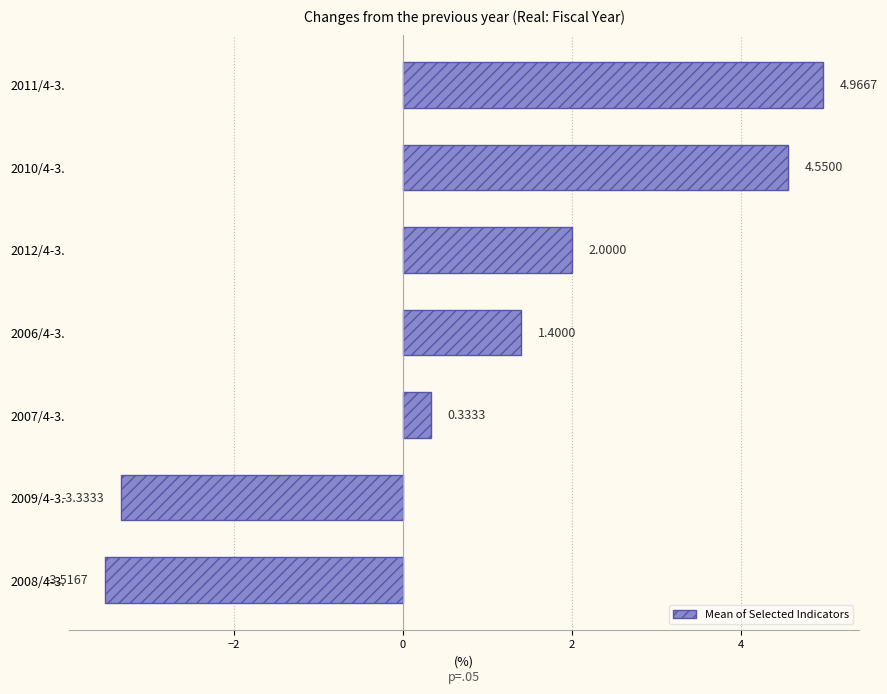

How many positive values are there?

5